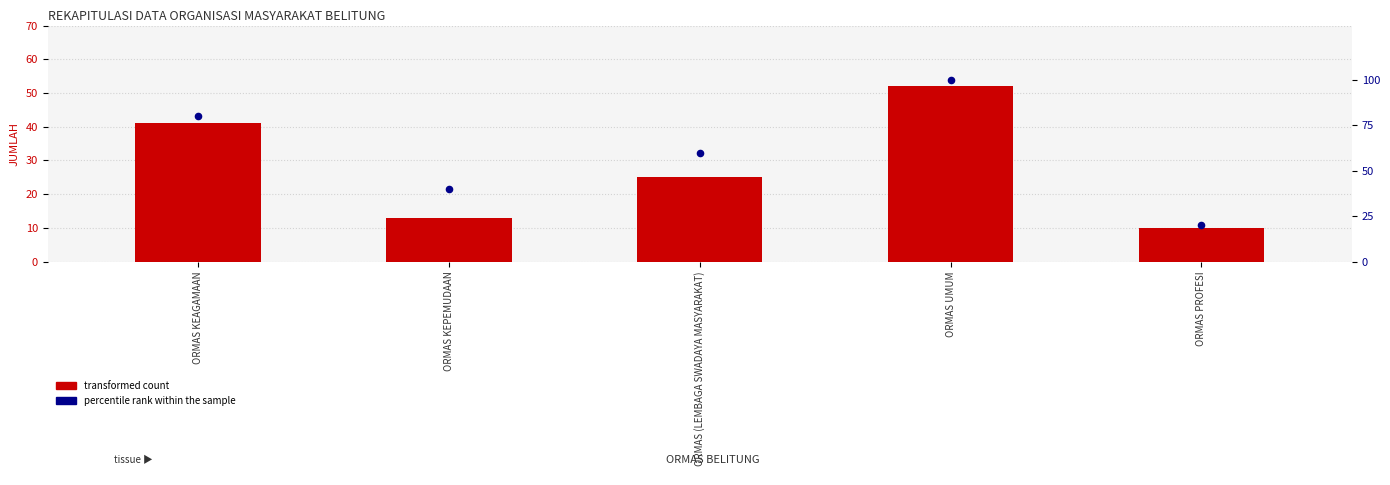

Which series contains the lowest Y value?

JUMLAH (transformed count)